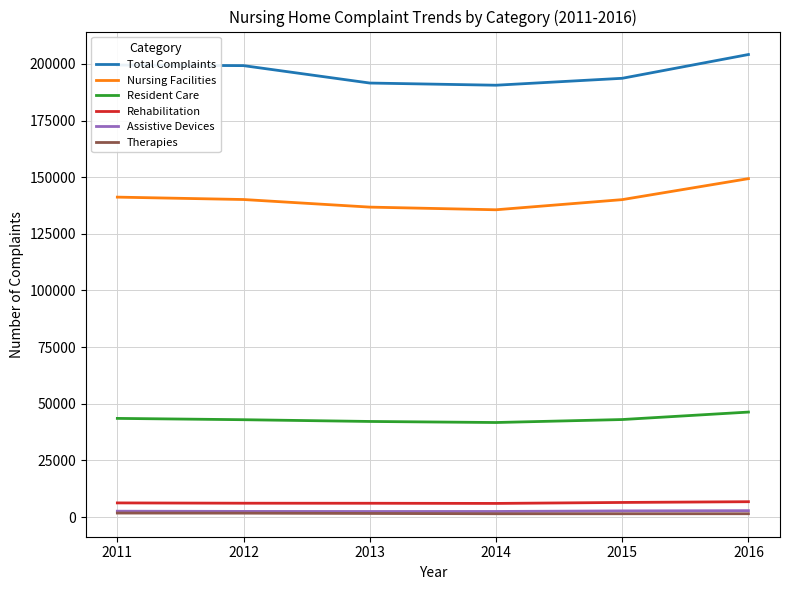

What is the average value of the Therapies series?

1579